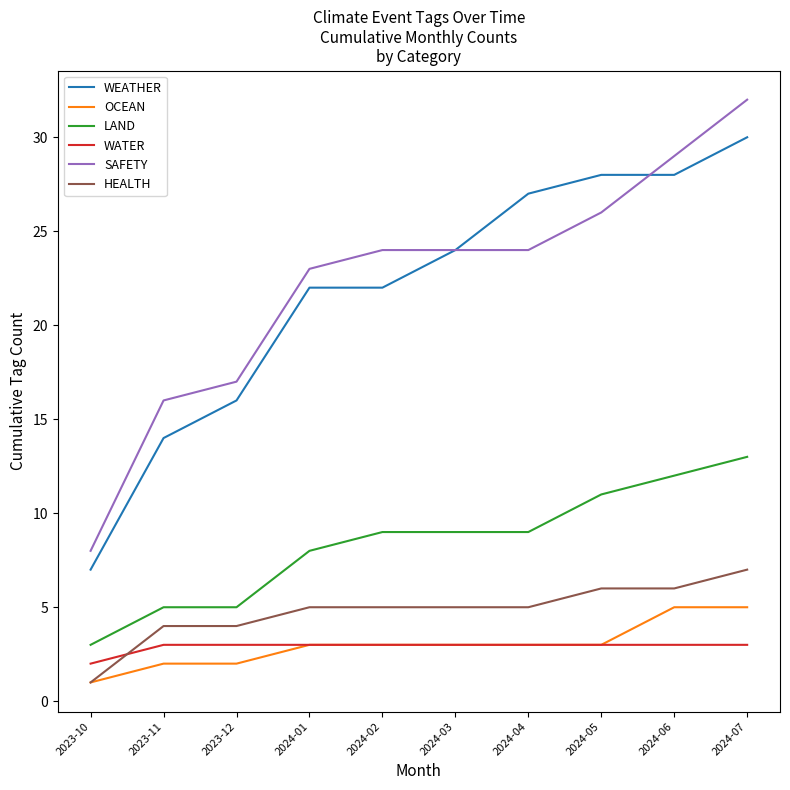

True or false: WEATHER and LAND intersect in this chart.

False